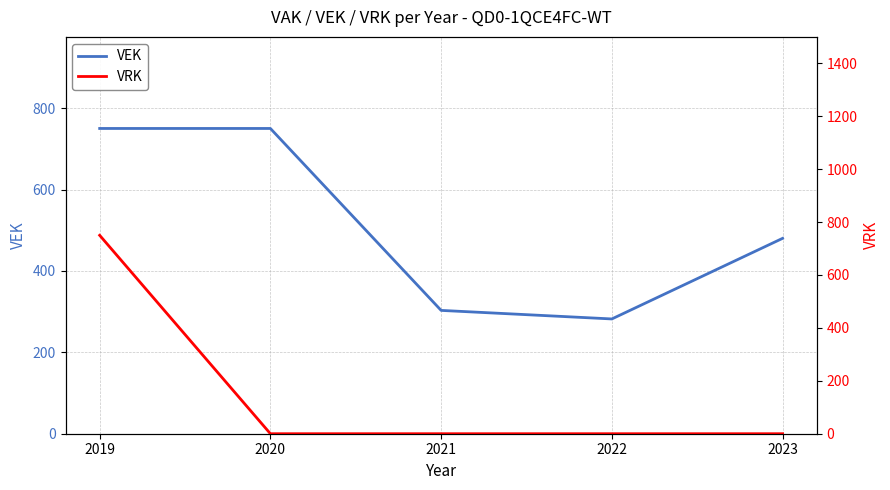

How many values in the VEK series are below 480?

2